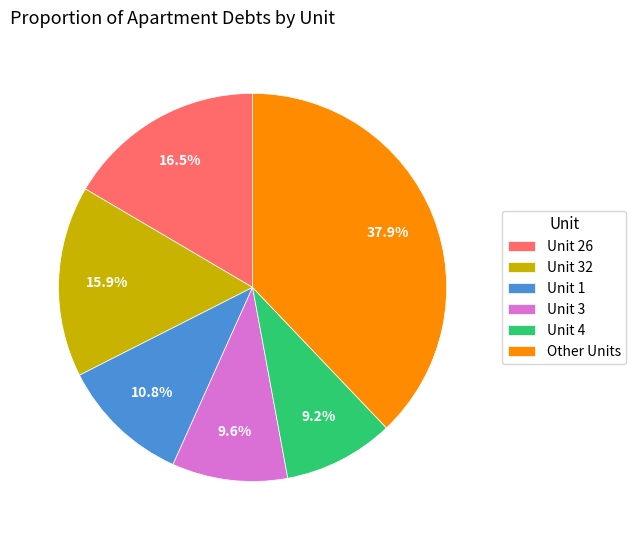

Which slice is the largest?

Other Units